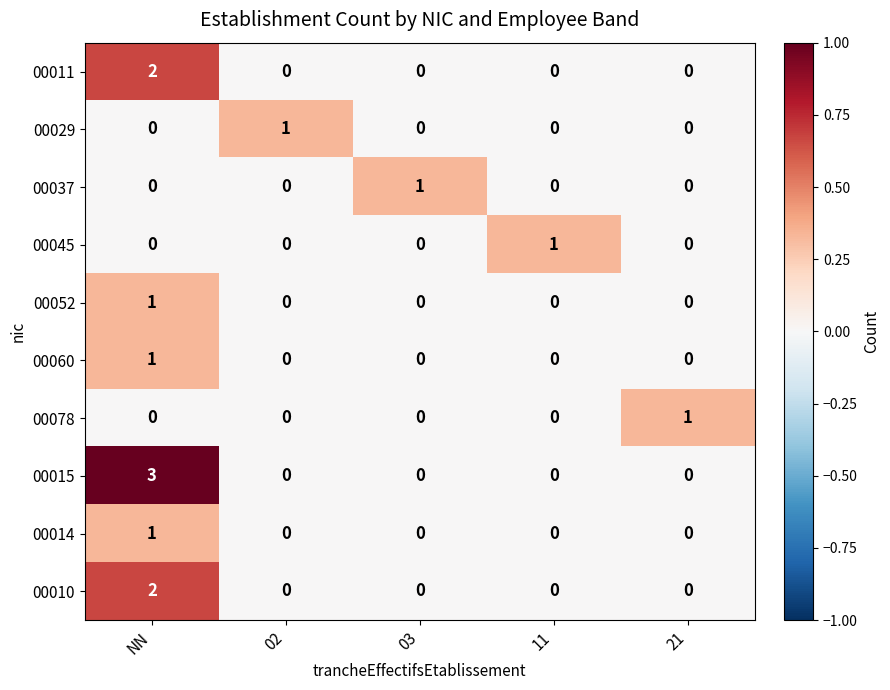

Which series has the largest range (max minus min)?

00015